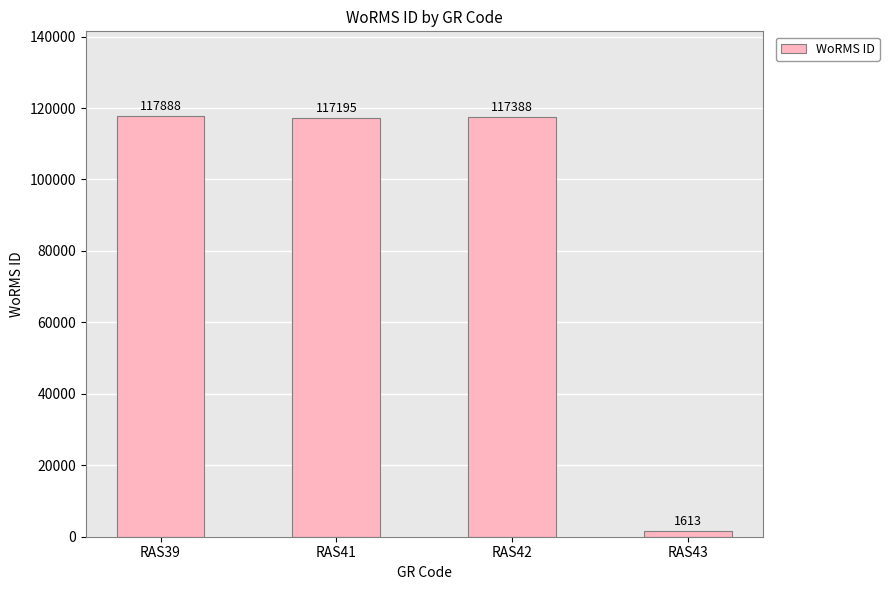

Where does the data first go above 117388?

RAS39